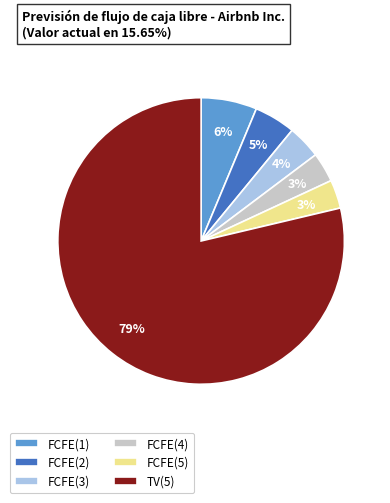

How many segments does this pie chart have?

6